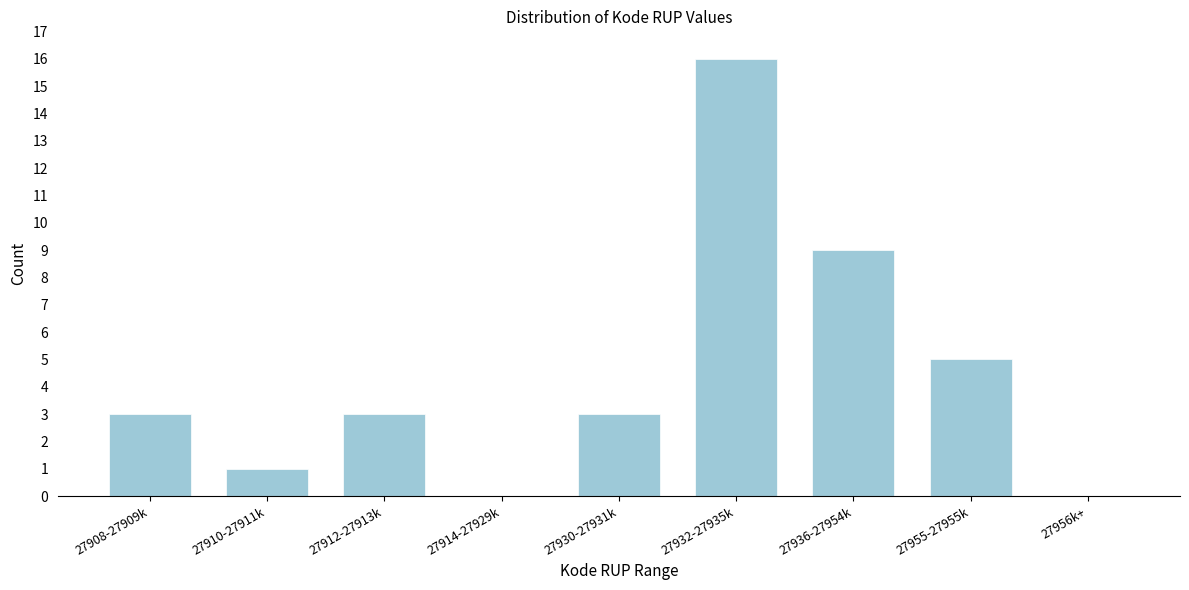

Reading left to right, what are all the values shown in this chart?

27908-27909k=3	27910-27911k=1	27912-27913k=3	27914-27929k=0	27930-27931k=3	27932-27935k=16	27936-27954k=9	27955-27955k=5	27956k+=0